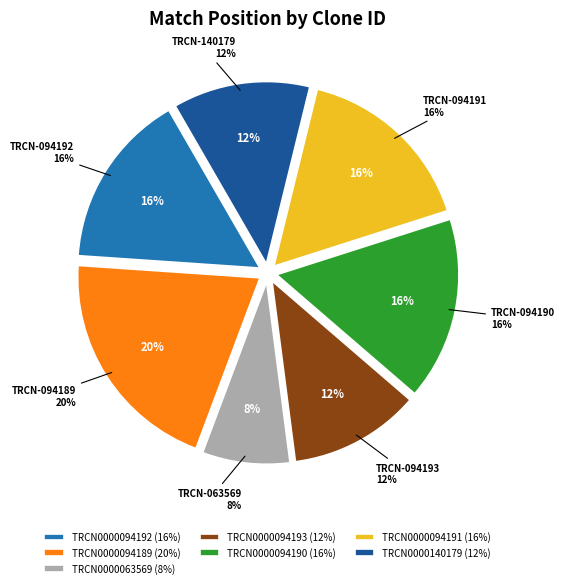

Does any single category account for the majority?

No